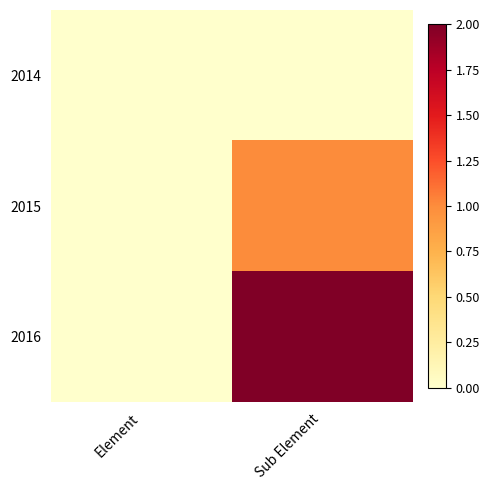

Which series has the widest spread of values?

2016